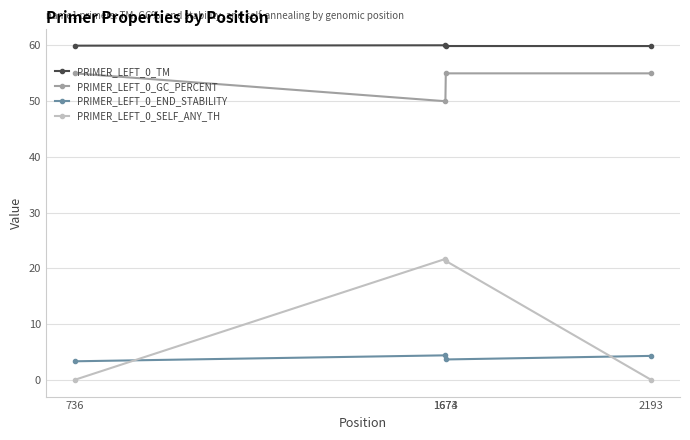

What is the lowest value of the PRIMER_LEFT_0_END_STABILITY series?

3.3